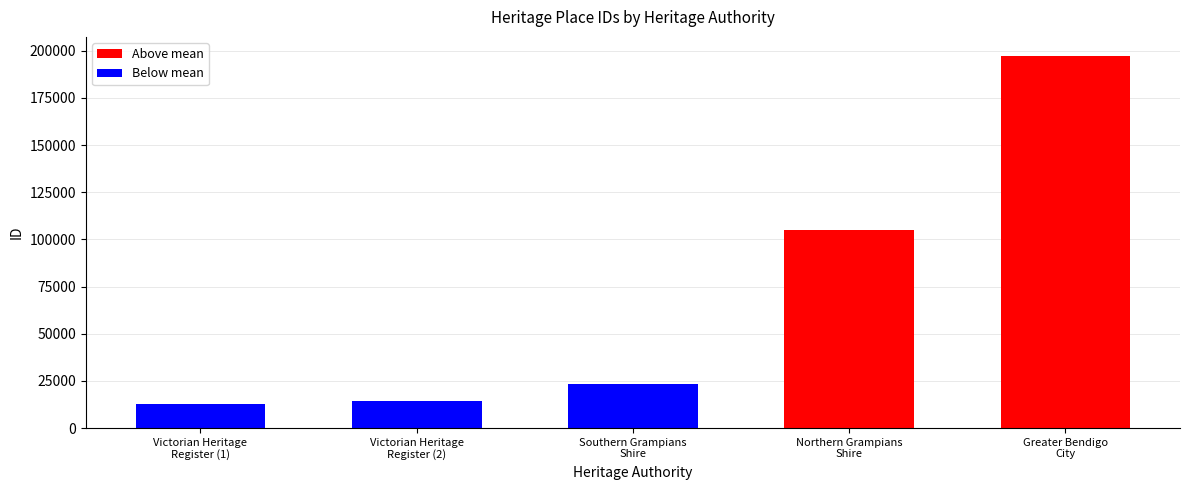

Rank the categories by value from lowest to highest.

Victorian Heritage Register, Victorian Heritage Register, Southern Grampians Shire, Northern Grampians Shire, Greater Bendigo City